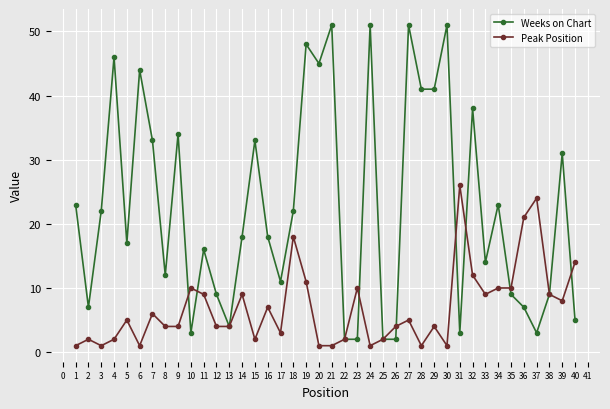

Where do Peak Position and Weeks on Chart first cross each other?

9 and 10